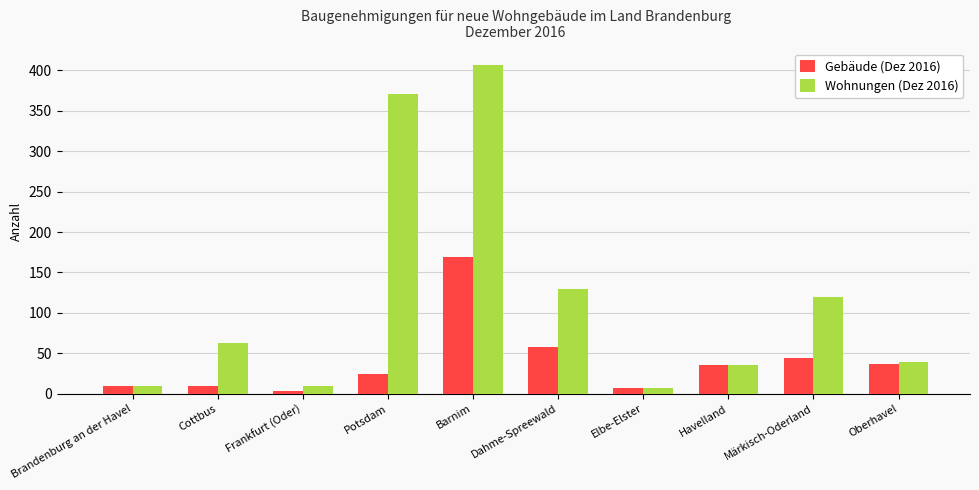

What is the sum of the Wohnungen (Dez 2016) values at Märkisch-Oderland and Cottbus?

183